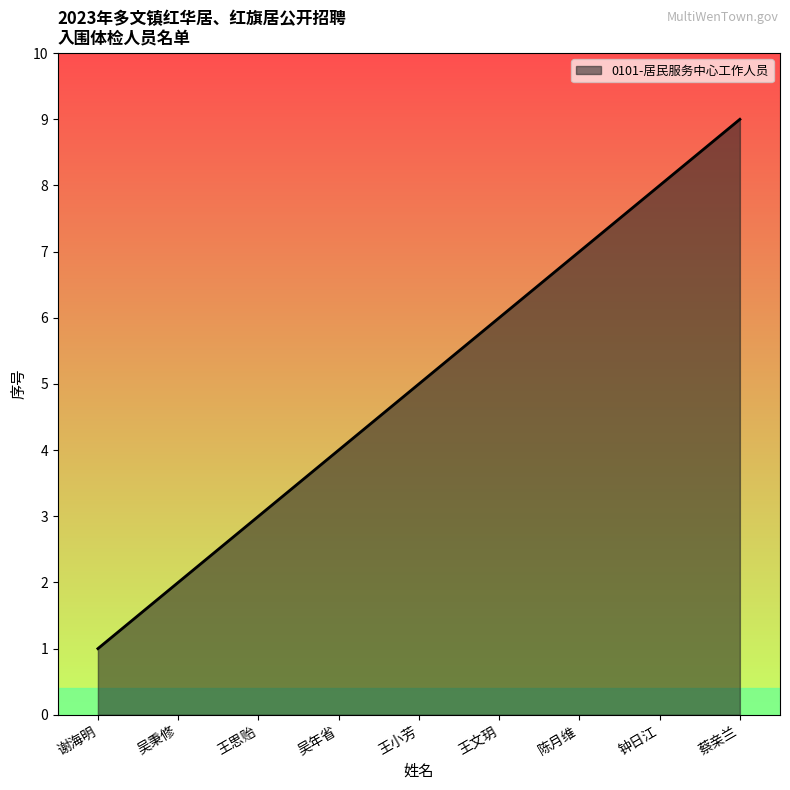

List the labels in order of value, largest first.

蔡亲兰, 钟日江, 陈月维, 王文玥, 王小芳, 吴年省, 王思贻, 吴秉修, 谢海明